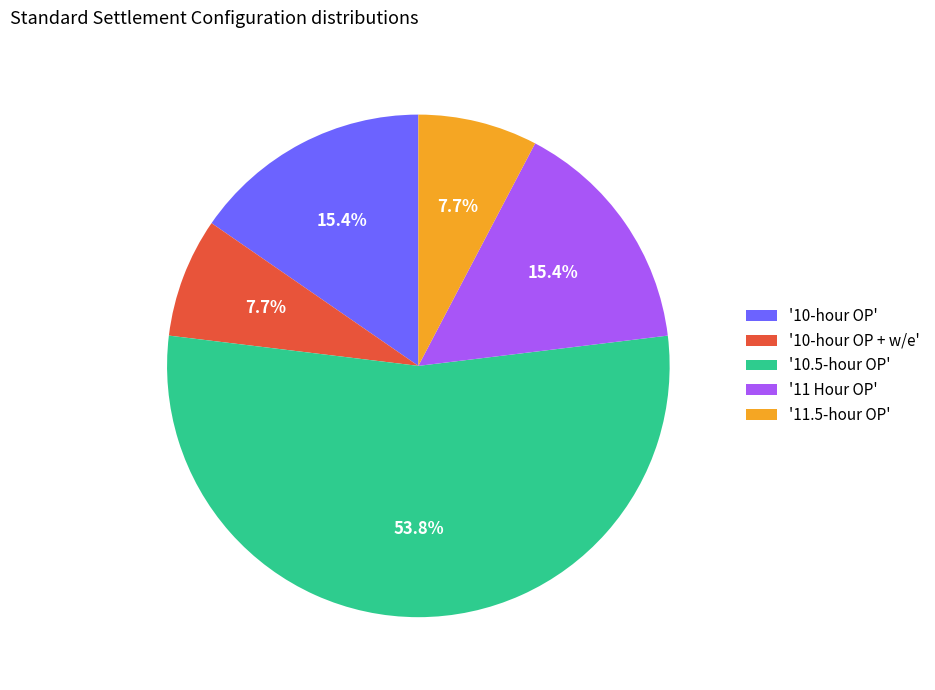

Is there any slice that represents more than half of the pie?

Yes